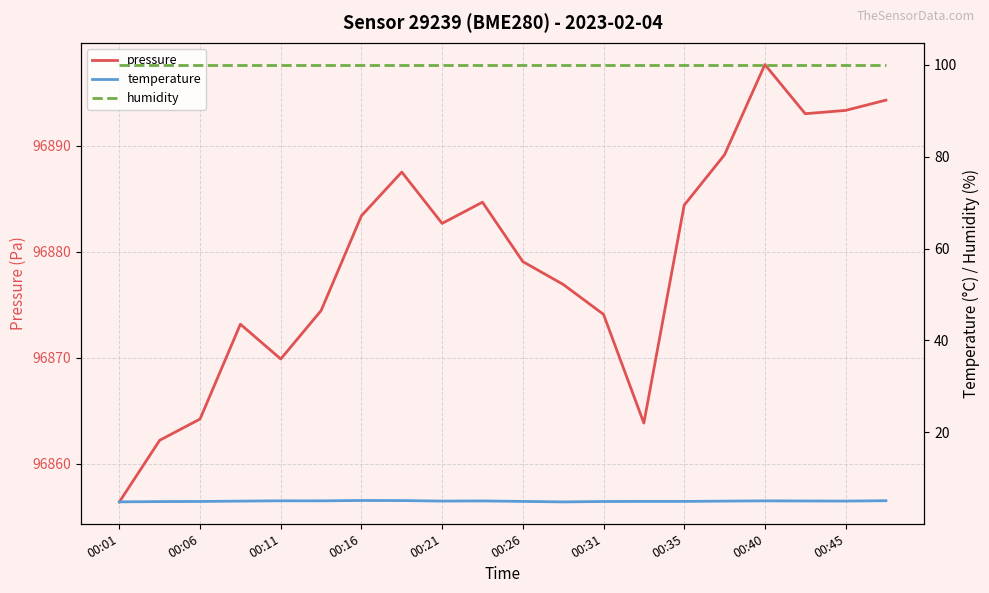

How many lines are shown in the chart?

3